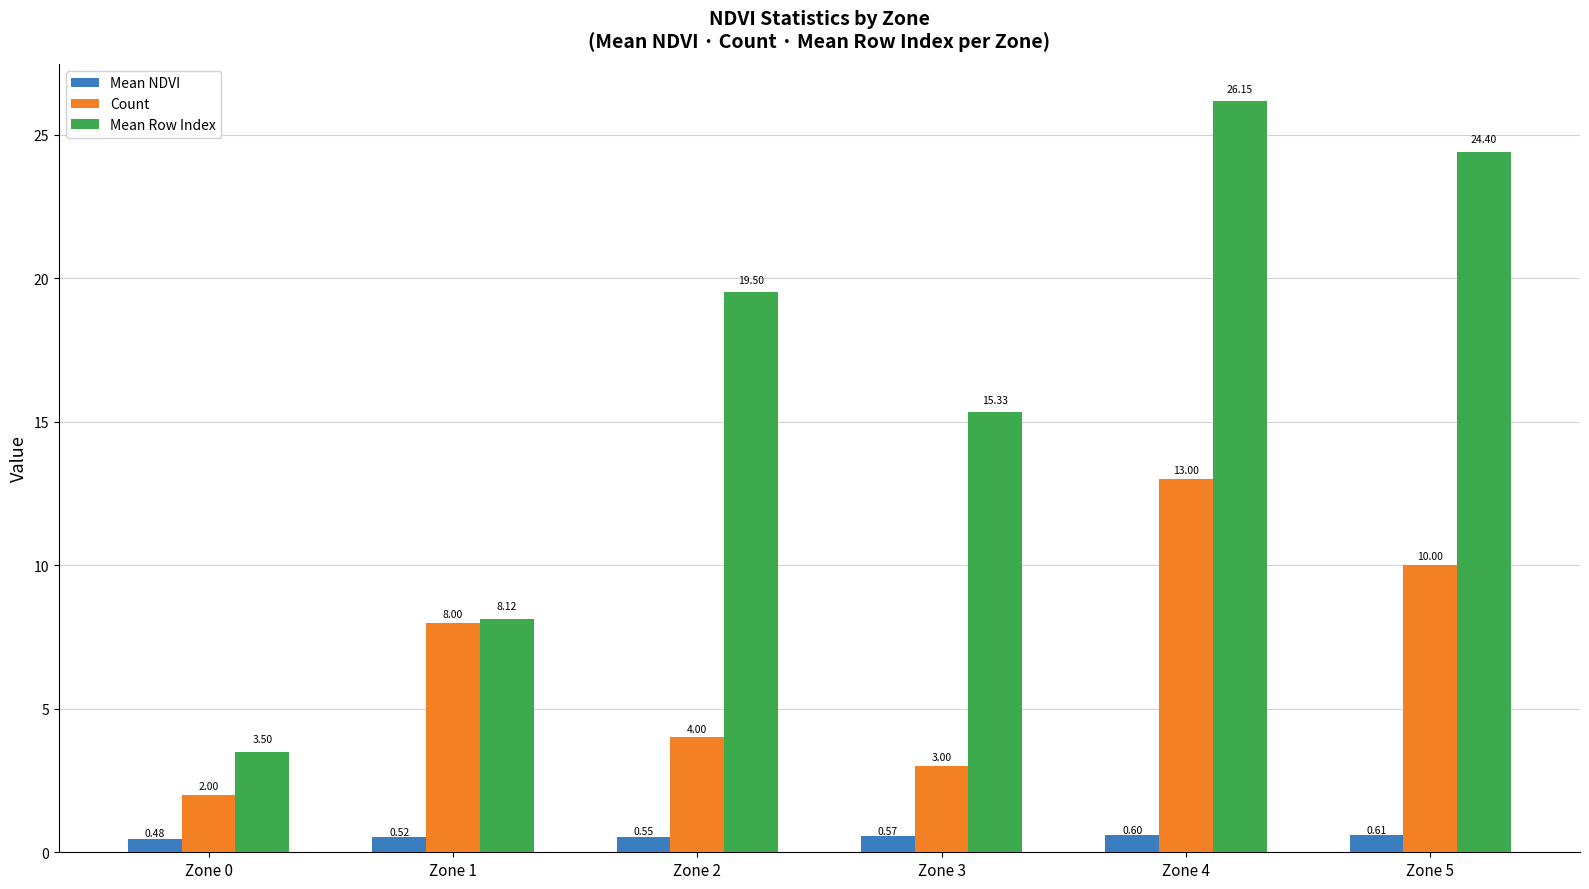

Rank the series by their average value, from lowest to highest.

Mean NDVI, Count, Mean Row Index